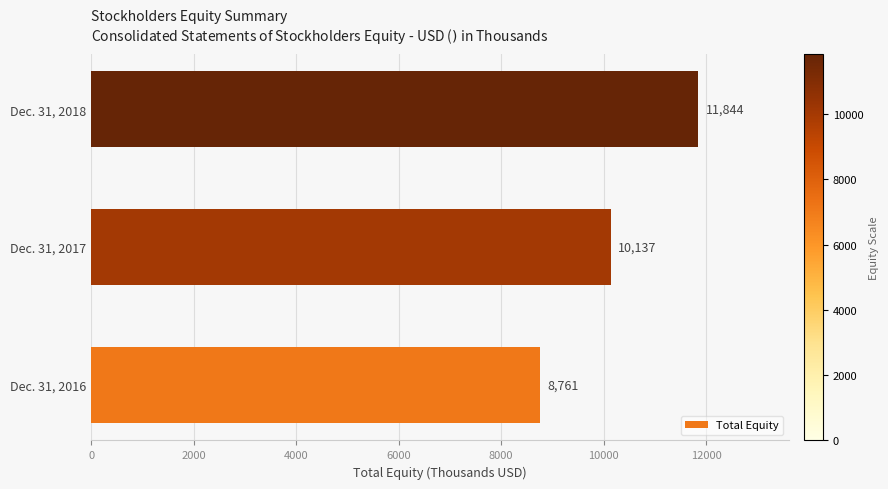

Count the values in the range 8761 to 11844.

3